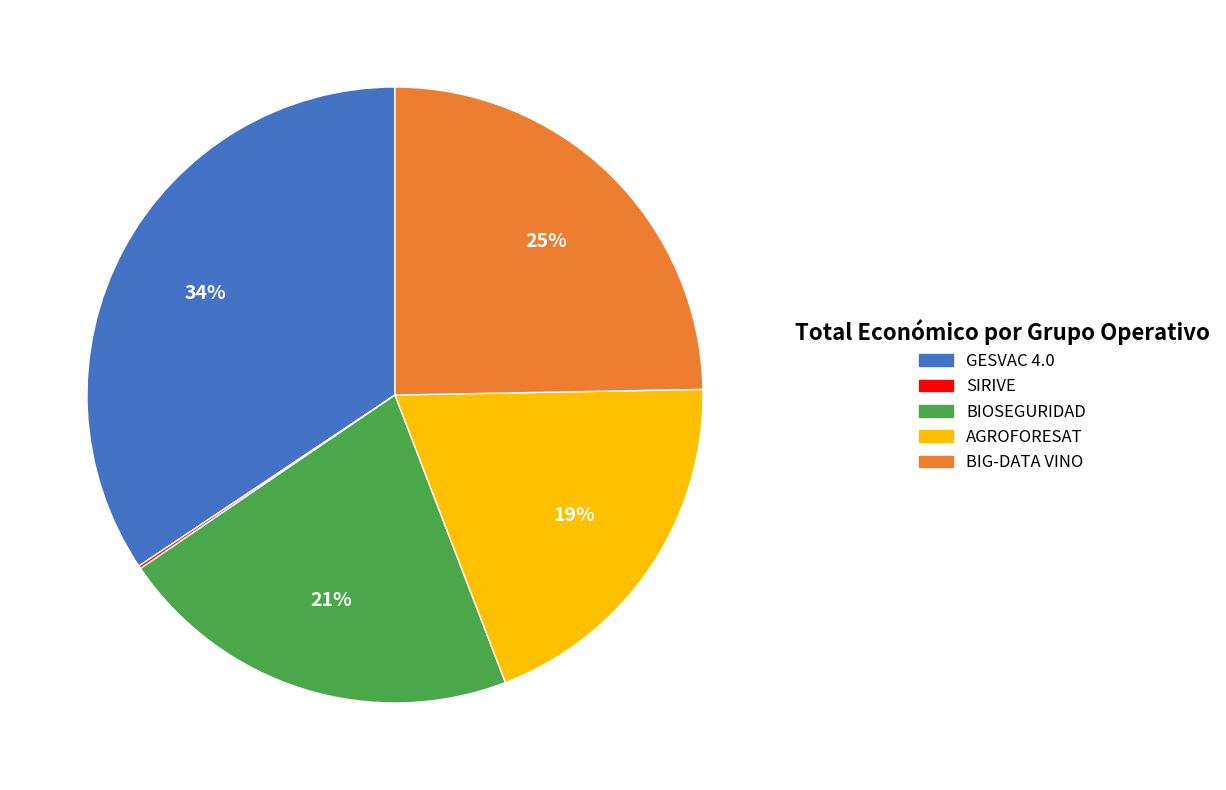

Is GESVAC 4.0 the majority of the pie?

No